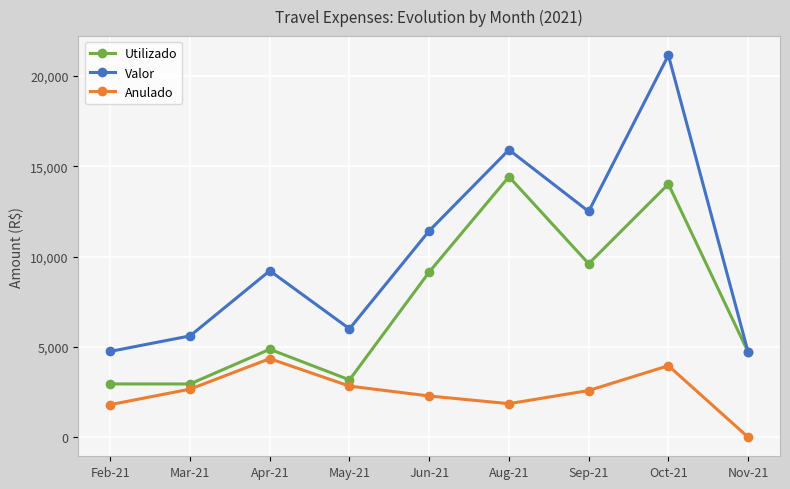

Does the chart have visible grid lines?

Yes